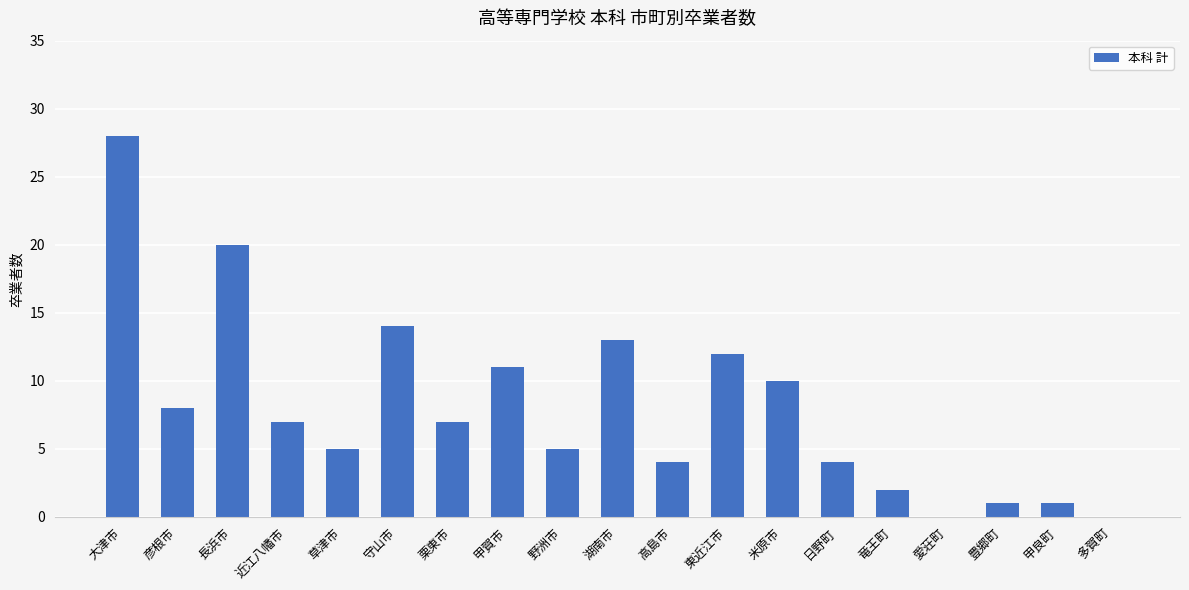

Count the number of data series in this chart.

1